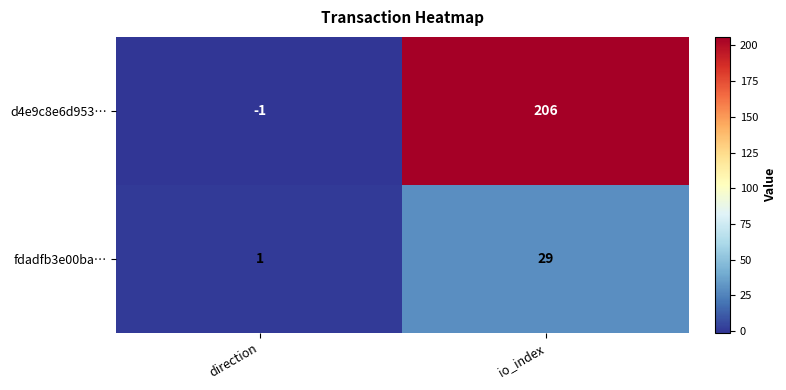

List the series in order of their overall mean, highest first.

d4e9c8e6d953…, fdadfb3e00ba…